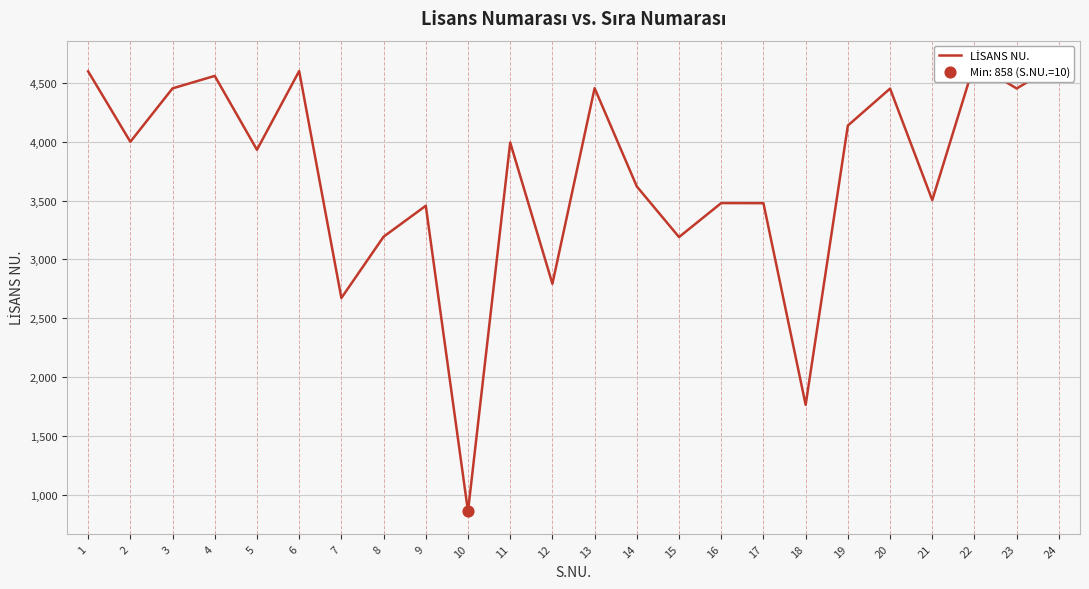

What is the ratio of the value at 20 to the value at 4?

1.0